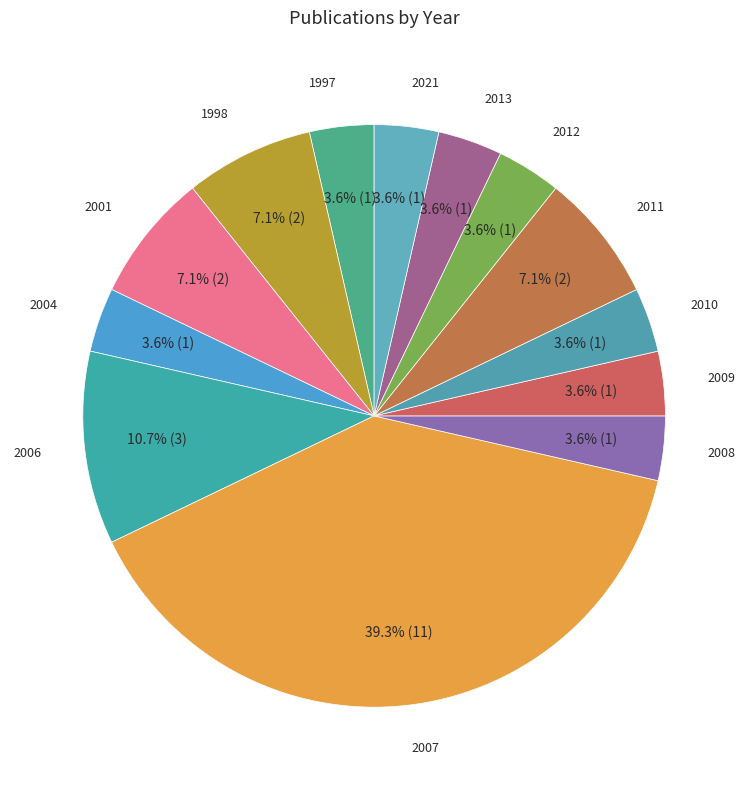

To the nearest percent, what is the average slice percentage?

8%